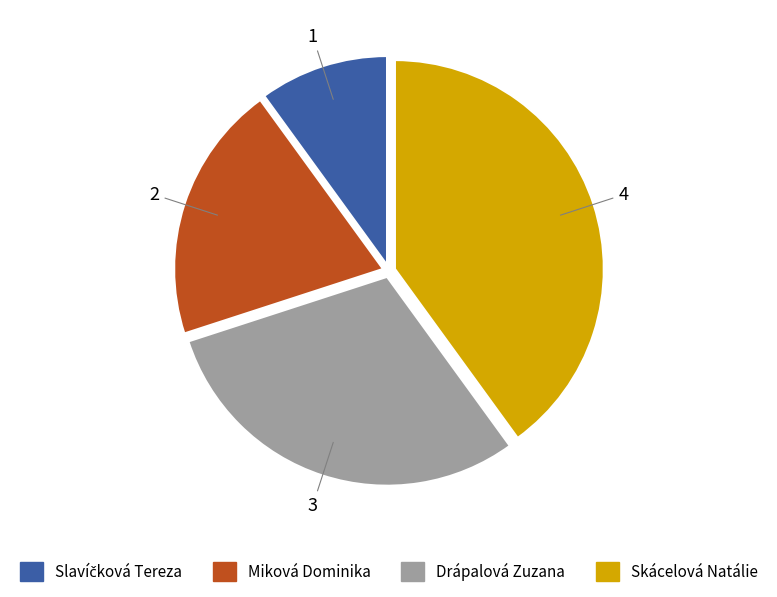

Which has a higher value, Drápalová Zuzana or Miková Dominika?

Drápalová Zuzana